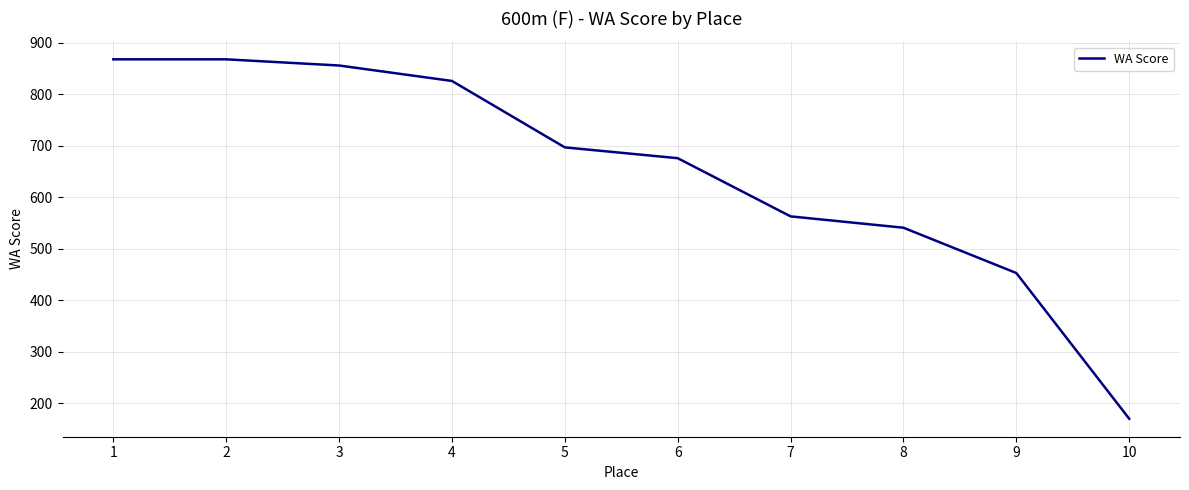

Does the chart have visible grid lines?

Yes